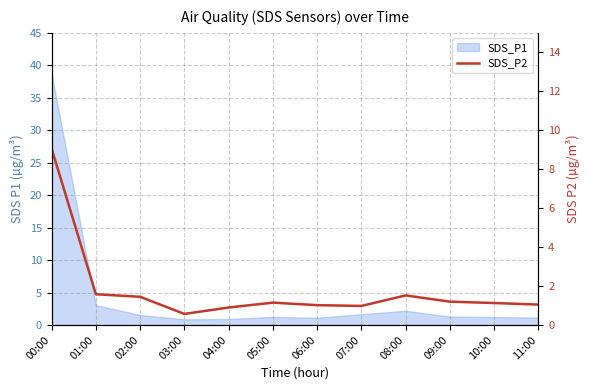

What is the label of the 9th point from the right?

03:00